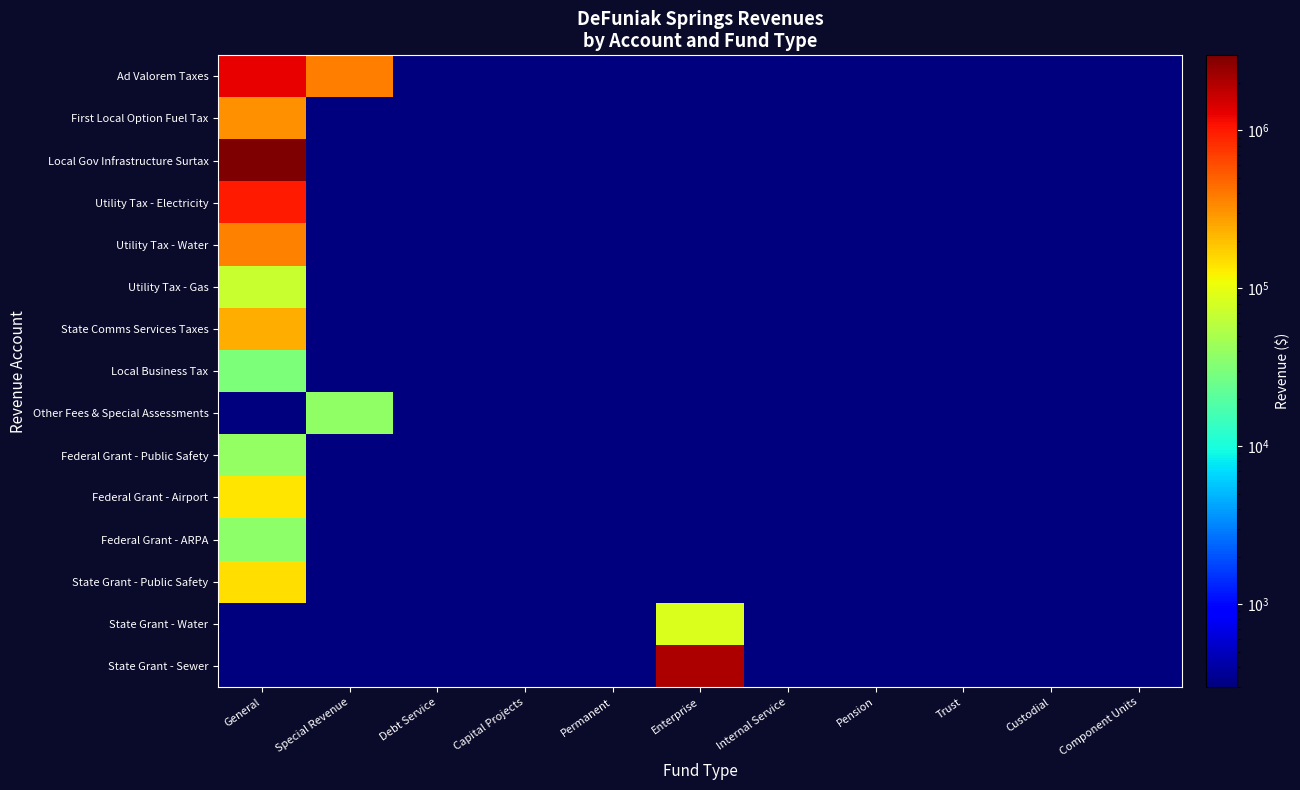

How many series are shown in this chart?

15